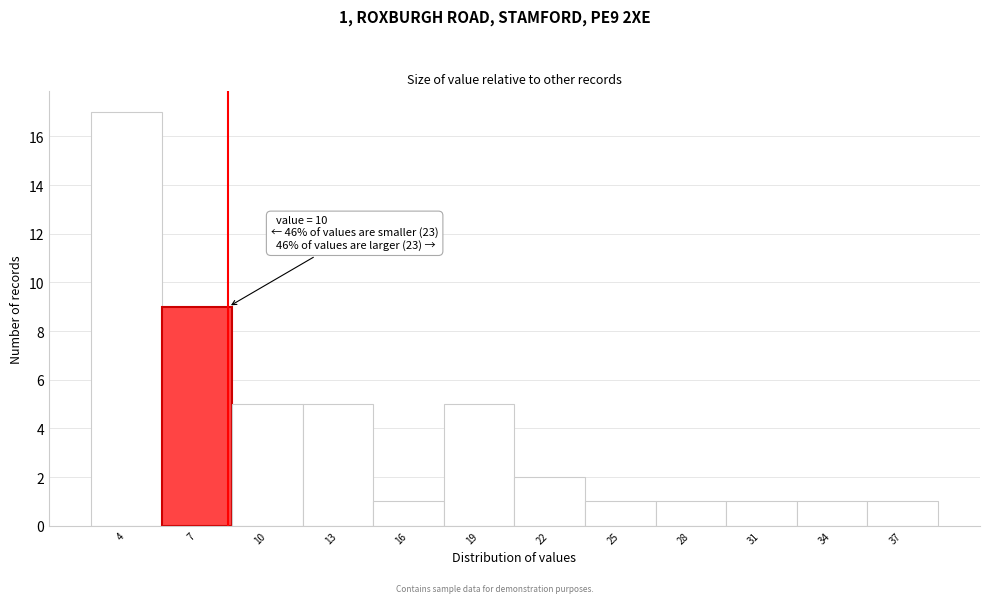

Reading left to right, what are all the values shown in this chart?

17	9	5	5	1	5	2	1	1	1	1	1